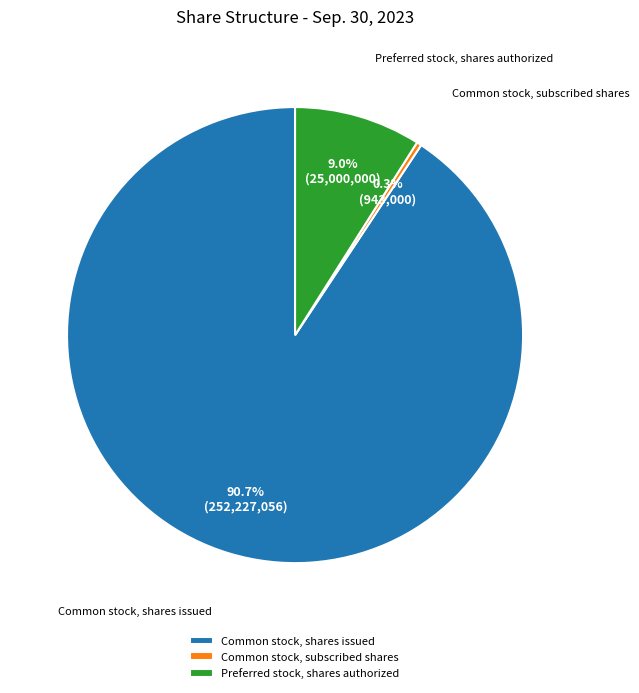

What is the ratio of the value at Preferred stock, shares authorized to the value at Common stock, subscribed shares?

26.5